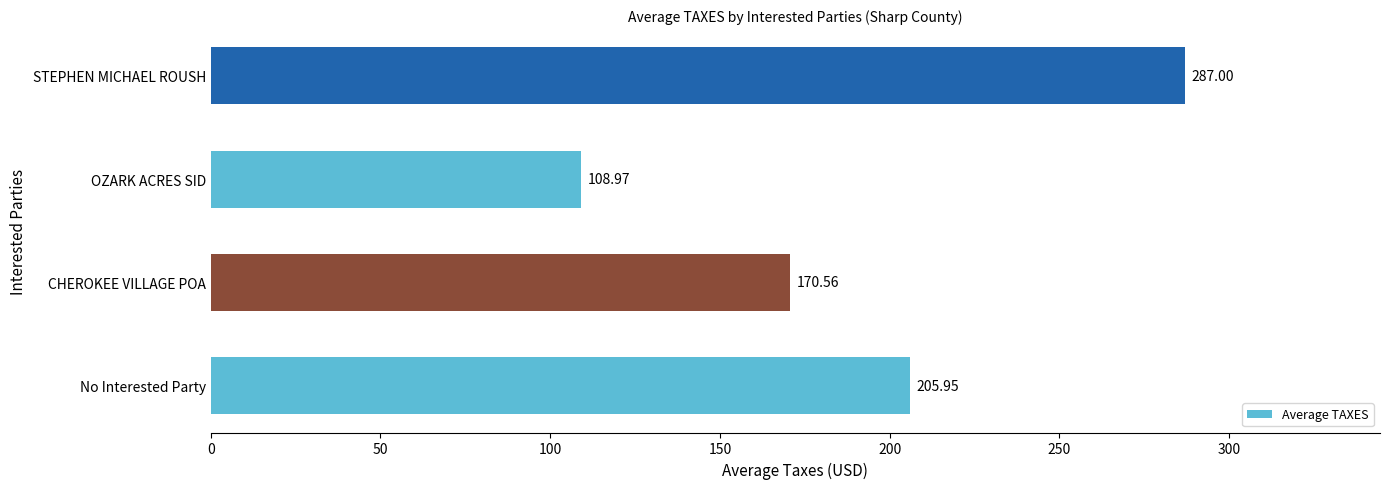

How many values exceed 205?

2